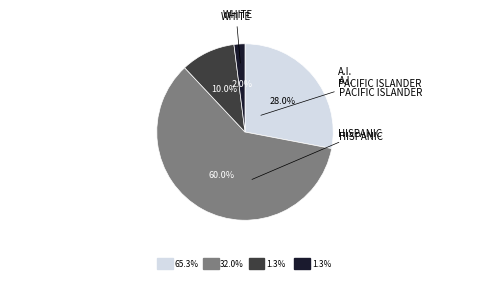

Does any single category account for the majority?

Yes